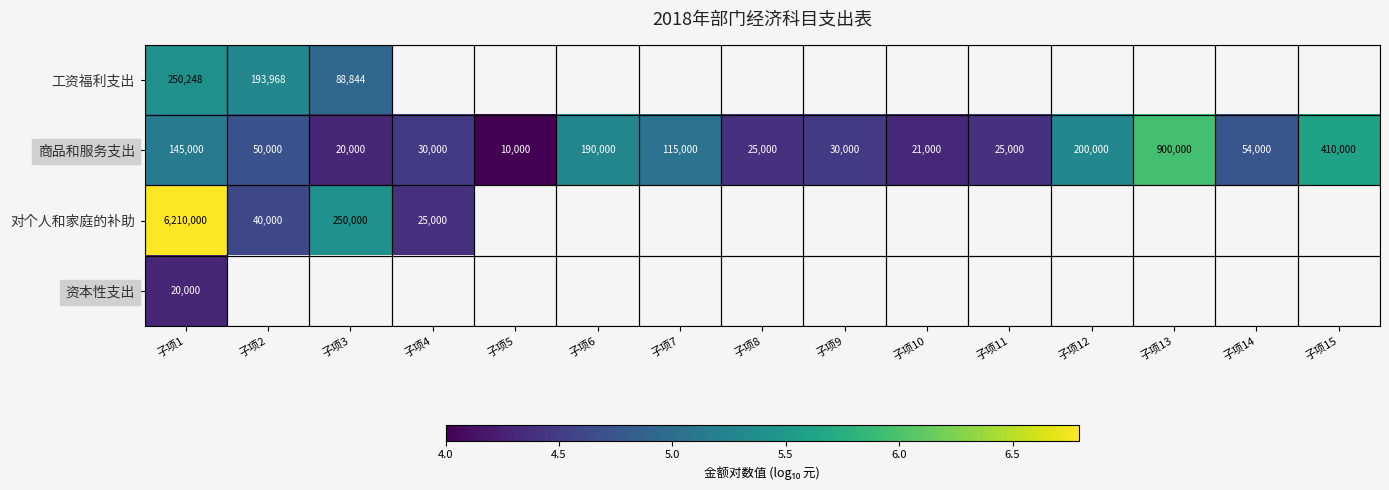

List the series in order of their peak value, highest first.

对个人和家庭的补助, 商品和服务支出, 工资福利支出, 资本性支出